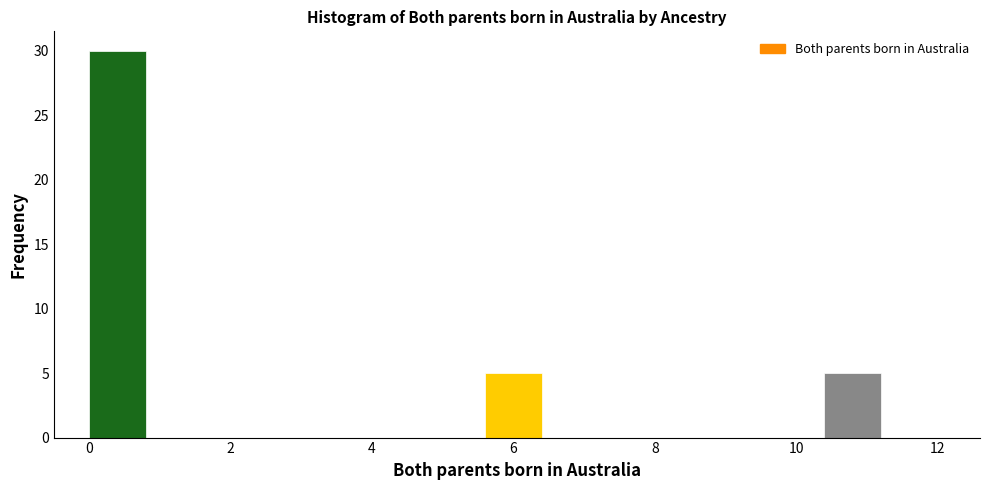

Reading left to right, list every bar in this chart as the range it spans on the x-axis followed by its height. The values are not printed on the chart, so give them approximately, as read against the axis.

0.0 to 0.8: 30
0.8 to 1.6: 0
1.6 to 2.4: 0
2.4 to 3.2: 0
3.2 to 4.0: 0
4.0 to 4.8: 0
4.8 to 5.6: 0
5.6 to 6.4: 5
6.4 to 7.2: 0
7.2 to 8.0: 0
8.0 to 8.8: 0
8.8 to 9.6: 0
9.6 to 10.4: 0
10.4 to 11.2: 5
11.2 to 12.0: 0